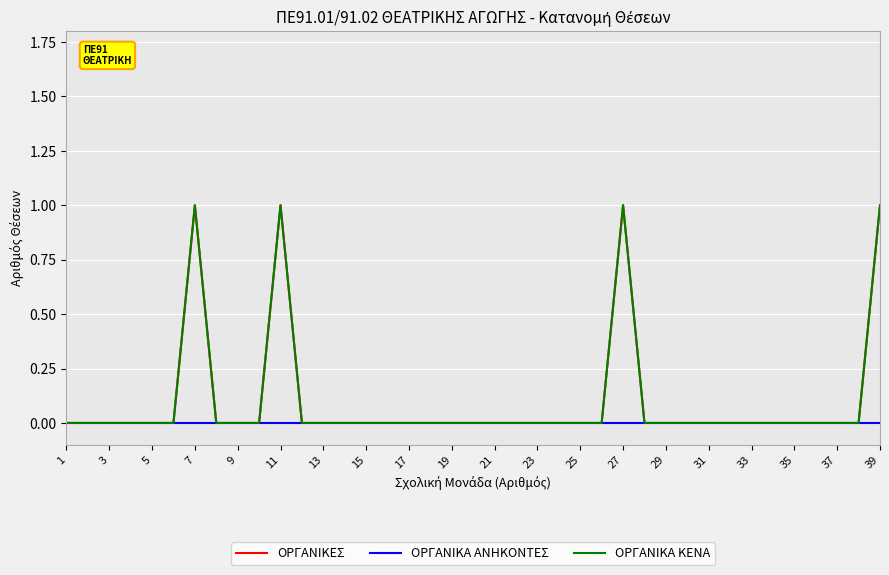

Is this an area chart (filled region under the line)?

No